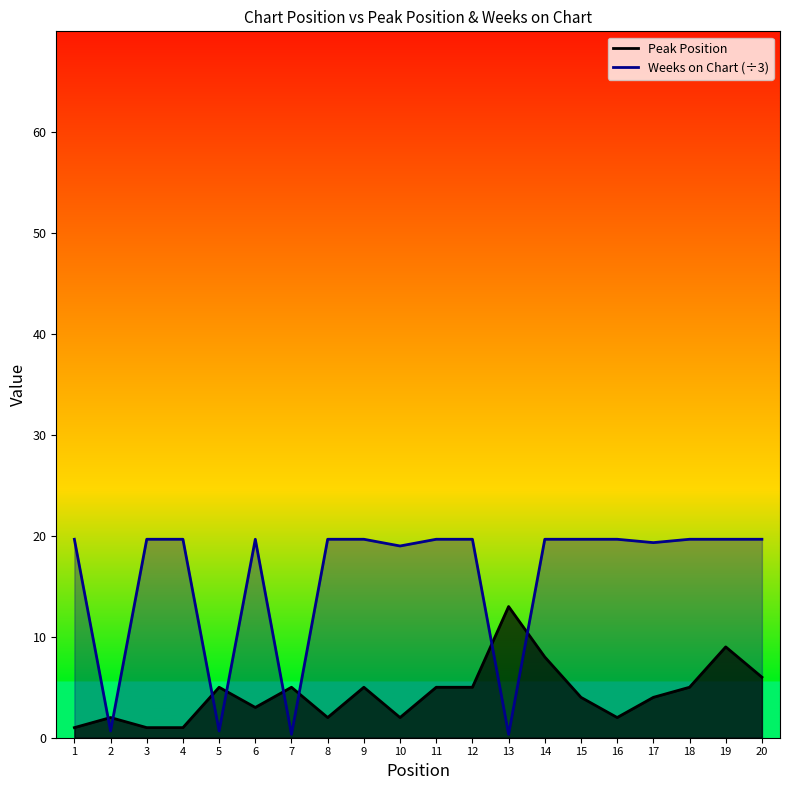

Which category has the lowest value across all series?

7